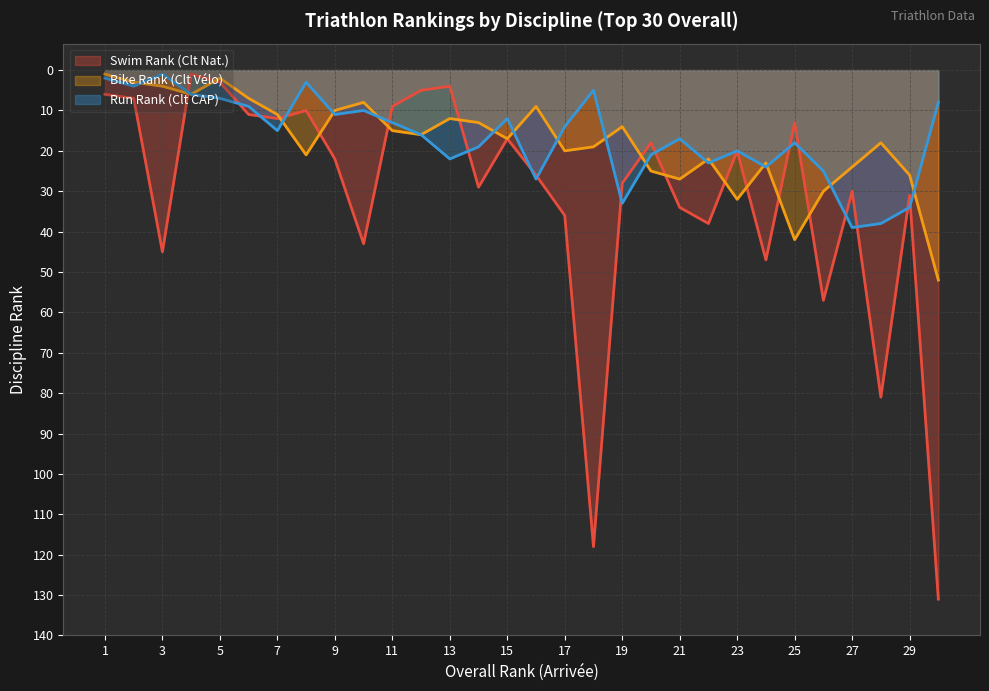

True or false: Swim Rank (Clt Nat.) has more than 0 interior local peaks.

True